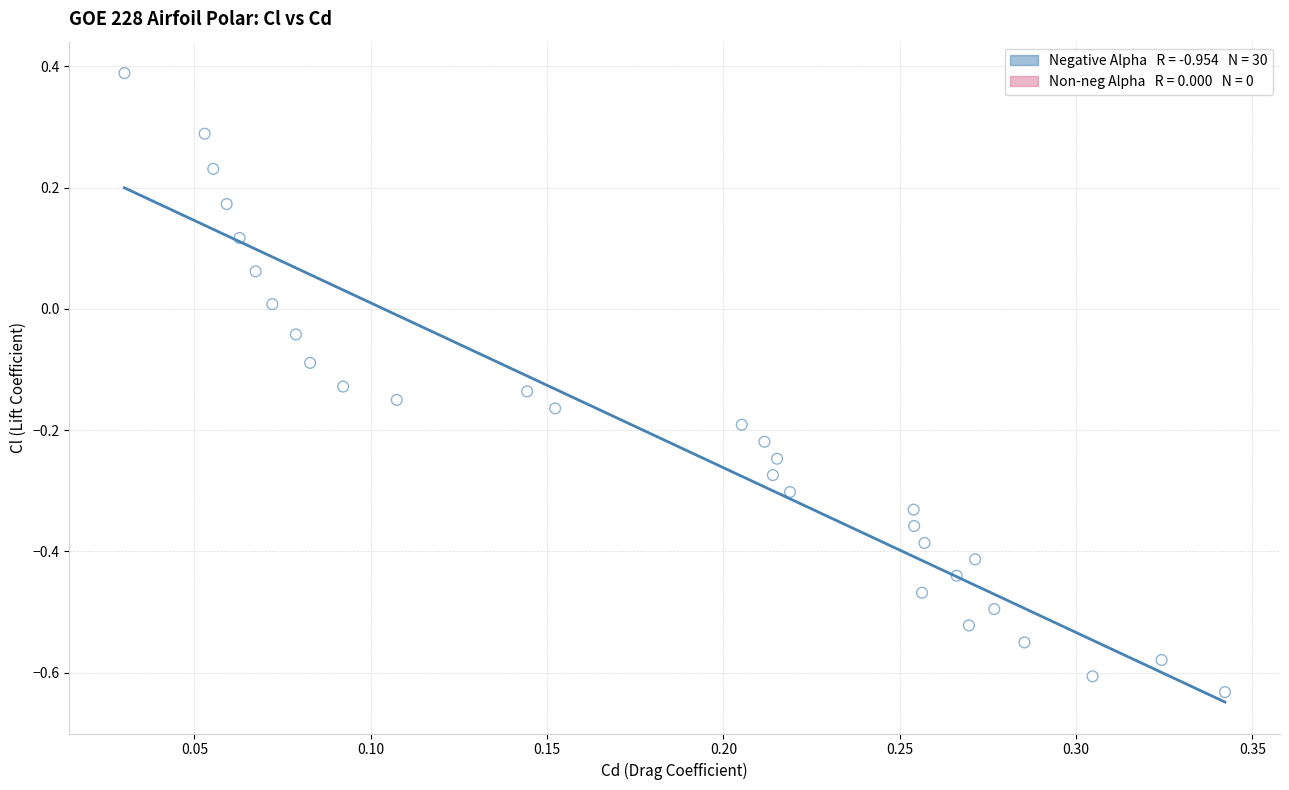

What is the range of X values (max minus min)?

0.3